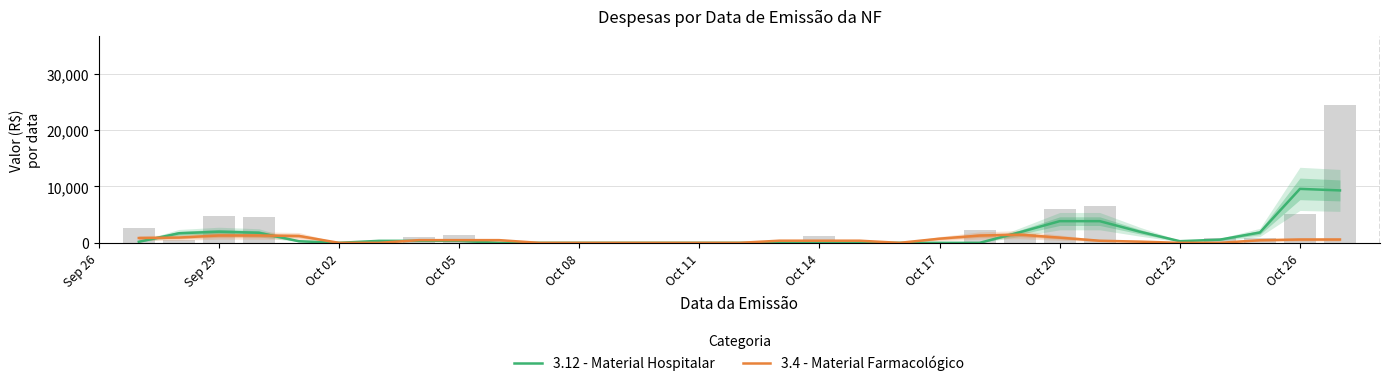

What are all the series names shown in the legend?

3.12 - Material Hospitalar, 3.4 - Material Farmacológico